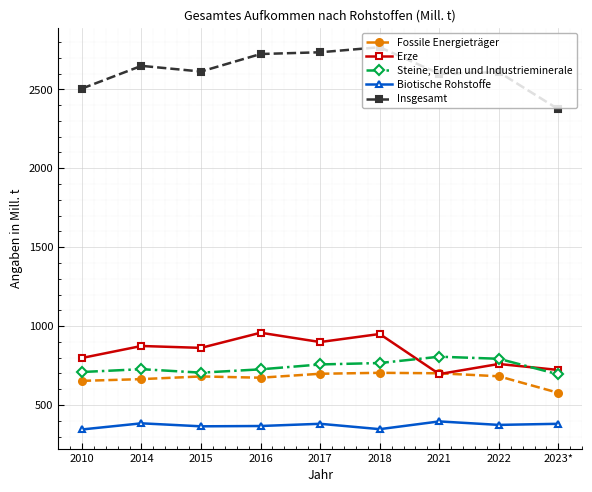

What is the difference between the Fossile Energieträger values at 2010 and 2014?

11